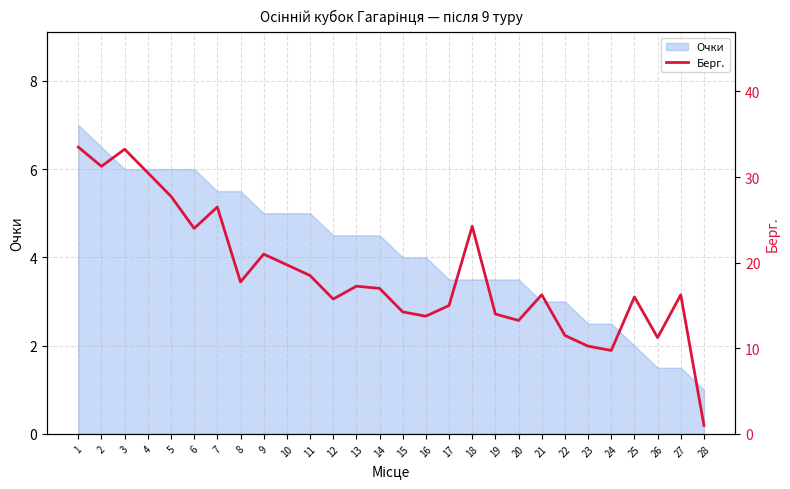

What is the smallest value displayed?

1.0